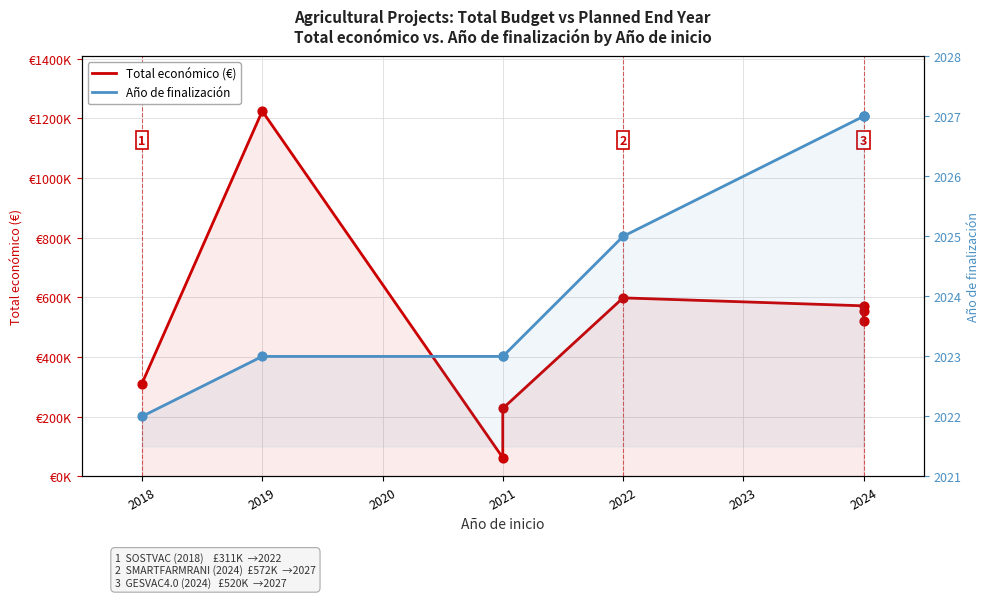

Which series has the largest total across all categories?

Total económico (€)